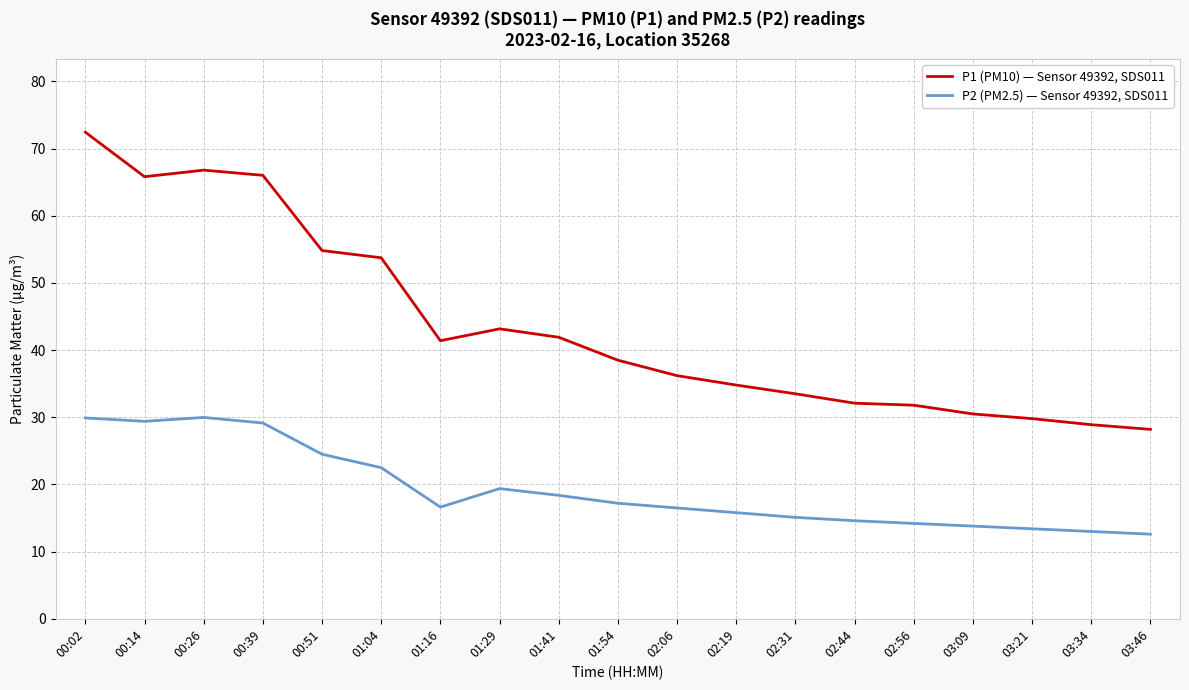

At which category does P1 (PM10) — Sensor 49392, SDS011 reach its first local valley?

00:14